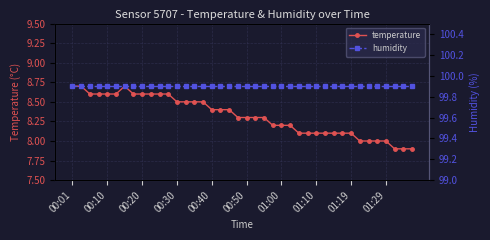

Rank the series by their average value, from lowest to highest.

temperature, humidity